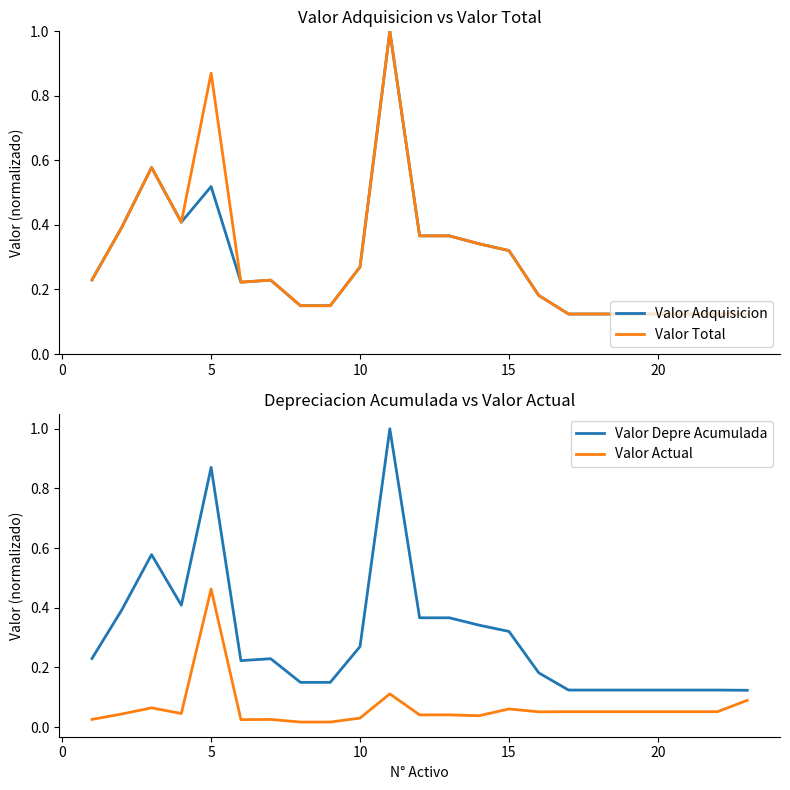

What is the maximum value for Valor Depre Acumulada?

1.0